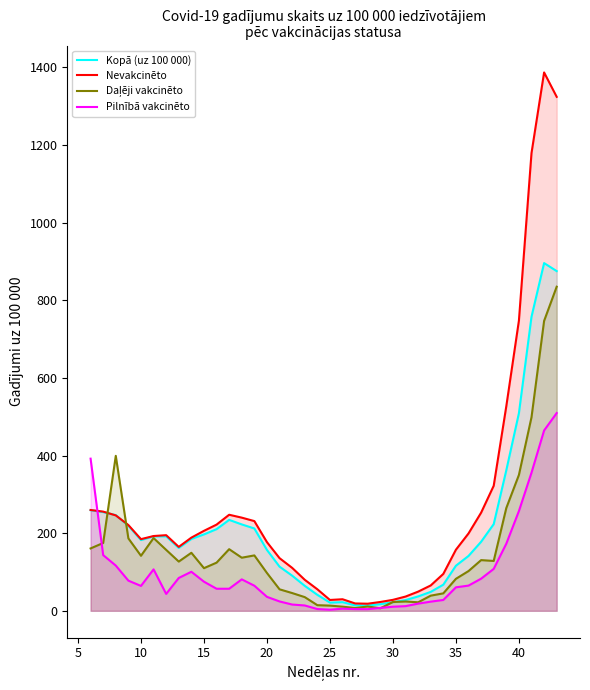

How many data points in Daļēji vakcinēto are above 126?

19